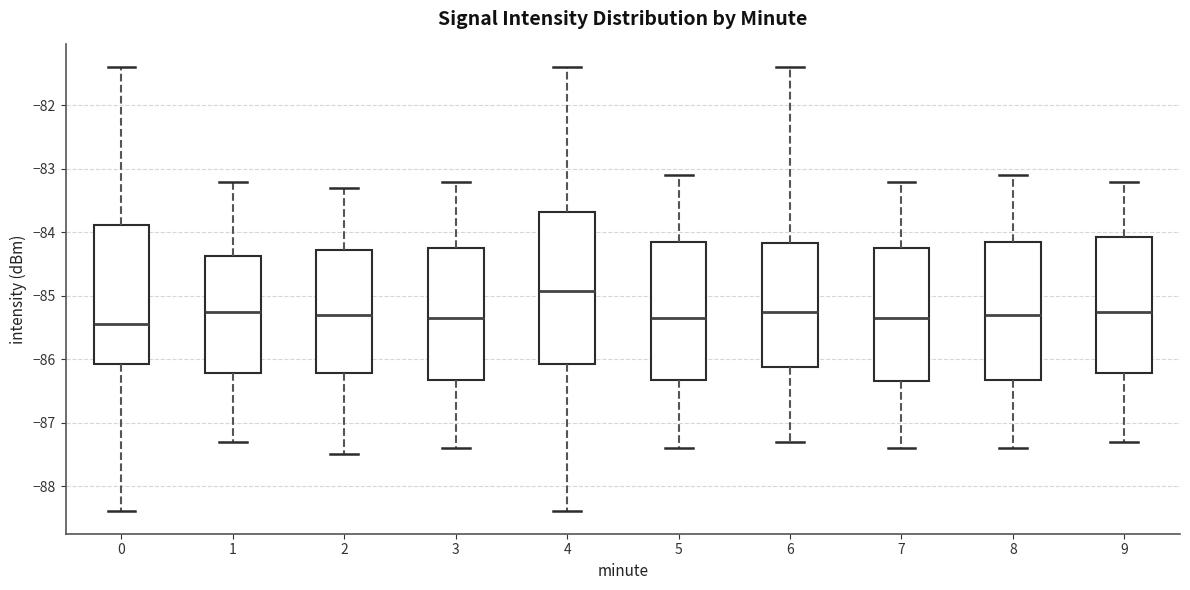

Which box has the highest median line?

4